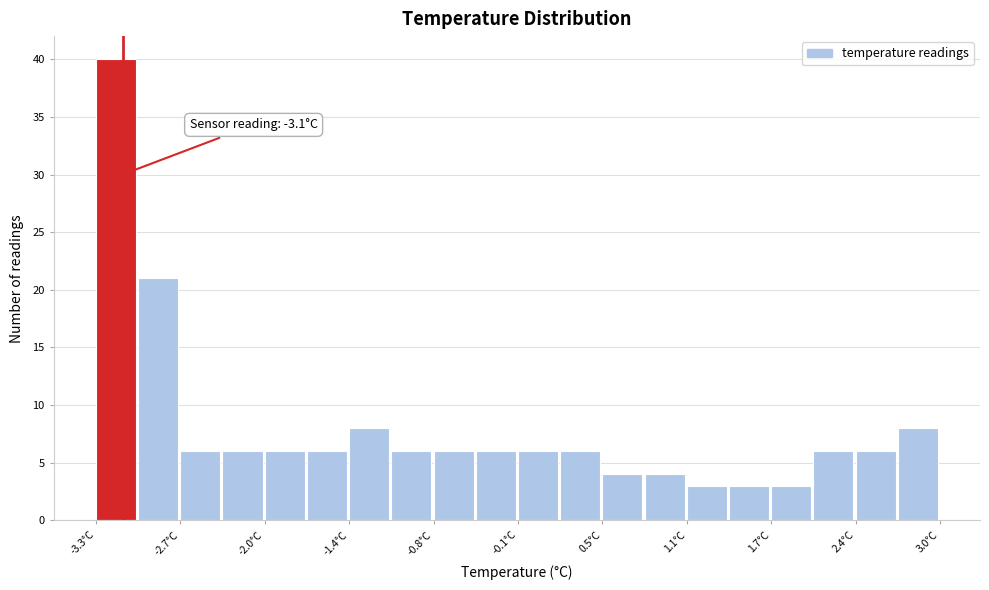

Around what value on the x-axis is the tallest bar? Give the approximate position of its centre, as read against the axis.

-3.2